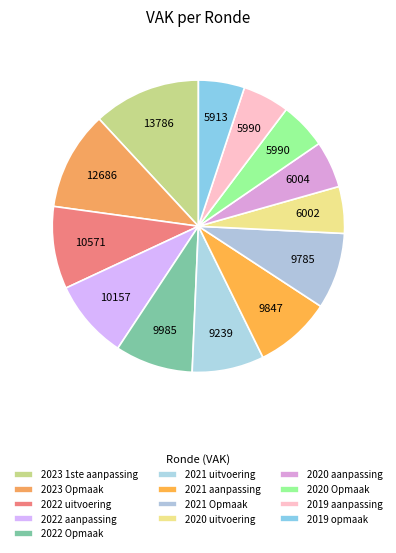

How many slices are in this pie chart?

13